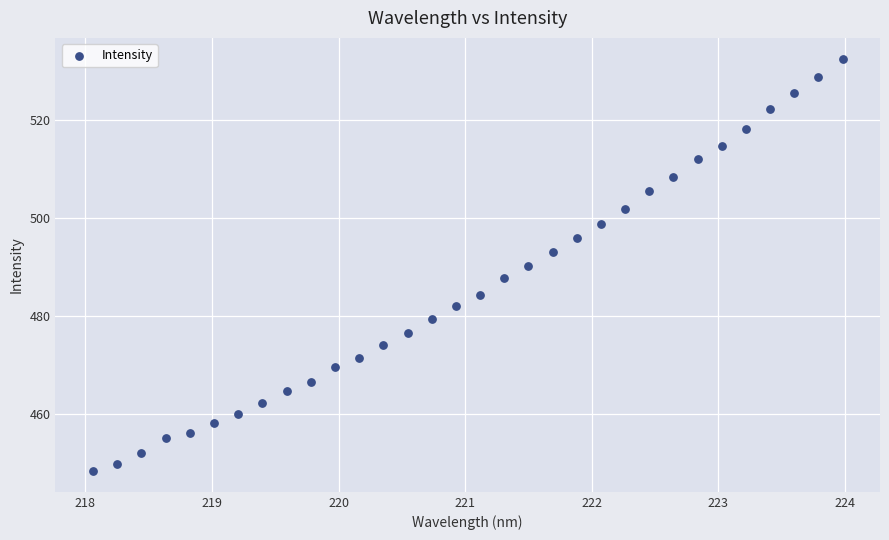

What is the range of Y values (max minus min)?

84.2